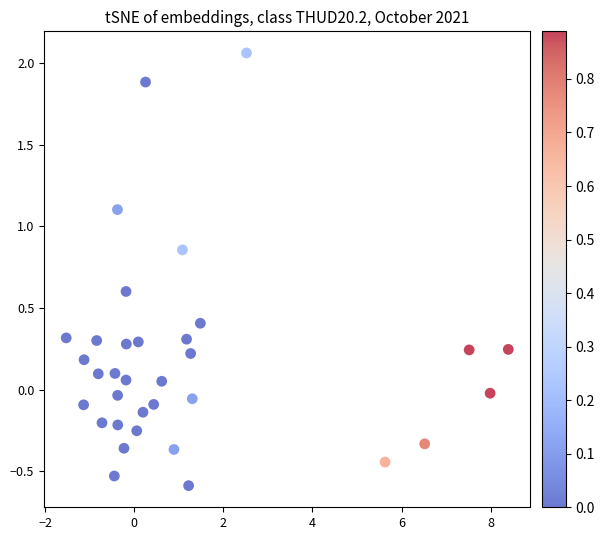

What is the range of X values (max minus min)?

9.9